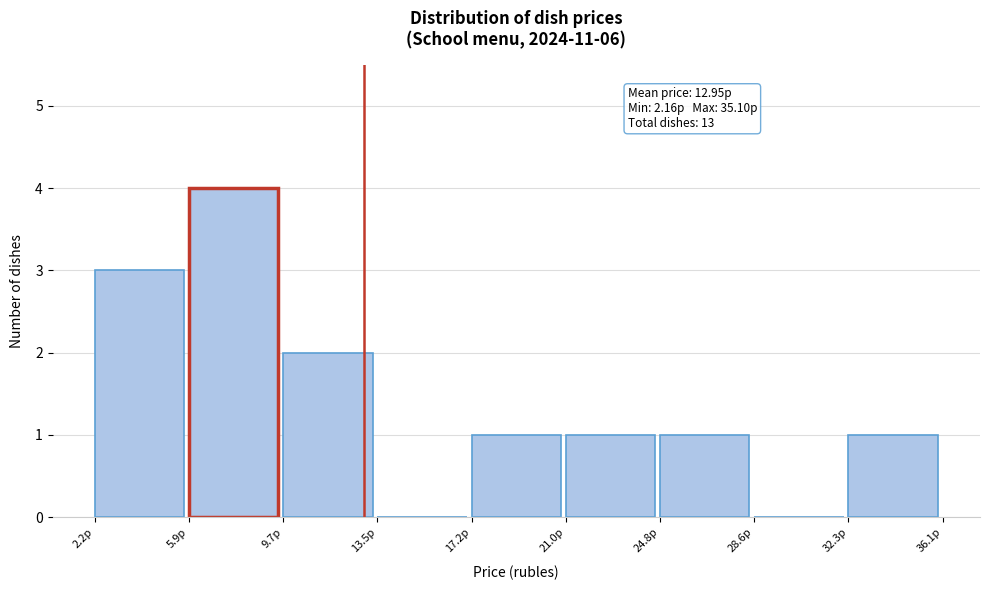

Which range on the x-axis has the tallest bar?

6.0 to 9.5